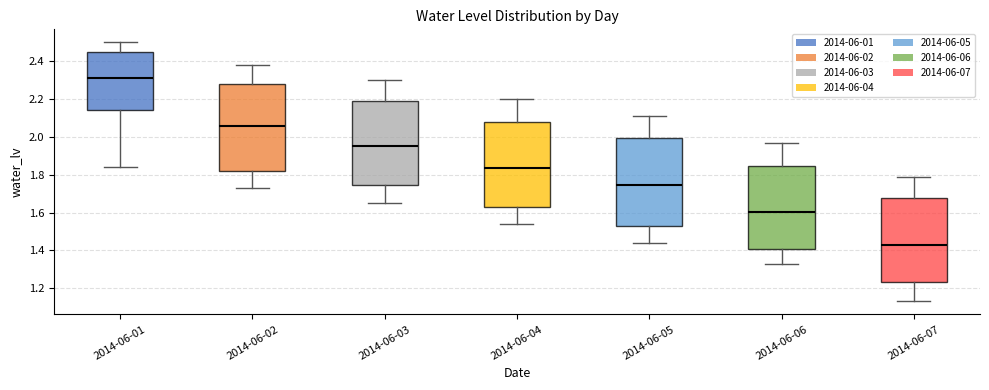

Reading left to right, read every box against the y-axis: the position of its median line, the range the box covers, and the ends of its whiskers. The values are not printed on the chart, so give them approximately, as read against the axis.

2014-06-01: median 2.32, box 2.14 to 2.44, whiskers 1.84 to 2.50
2014-06-02: median 2.06, box 1.82 to 2.28, whiskers 1.74 to 2.38
2014-06-03: median 1.96, box 1.74 to 2.18, whiskers 1.66 to 2.30
2014-06-04: median 1.84, box 1.62 to 2.08, whiskers 1.54 to 2.20
2014-06-05: median 1.74, box 1.52 to 2.00, whiskers 1.44 to 2.12
2014-06-06: median 1.60, box 1.40 to 1.84, whiskers 1.34 to 1.98
2014-06-07: median 1.44, box 1.24 to 1.68, whiskers 1.14 to 1.80